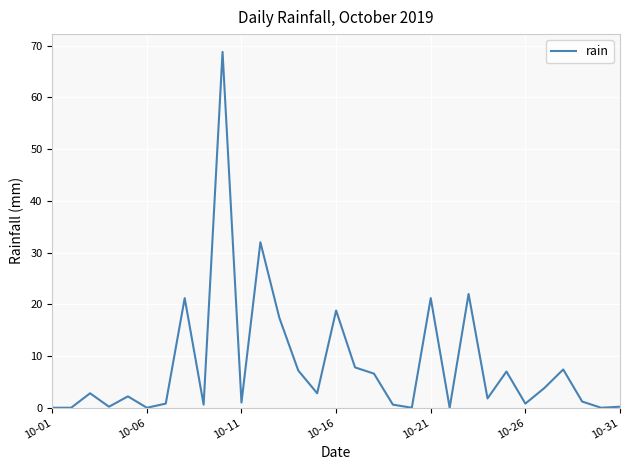

What is the difference between the maximum and minimum values?

68.8